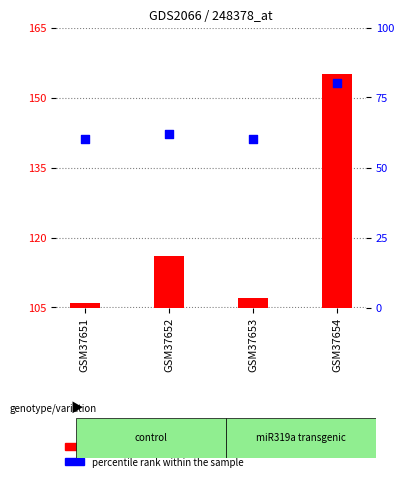

Is the value of count at GSM37651 greater than the value of percentile rank within the sample at GSM37652?

Yes